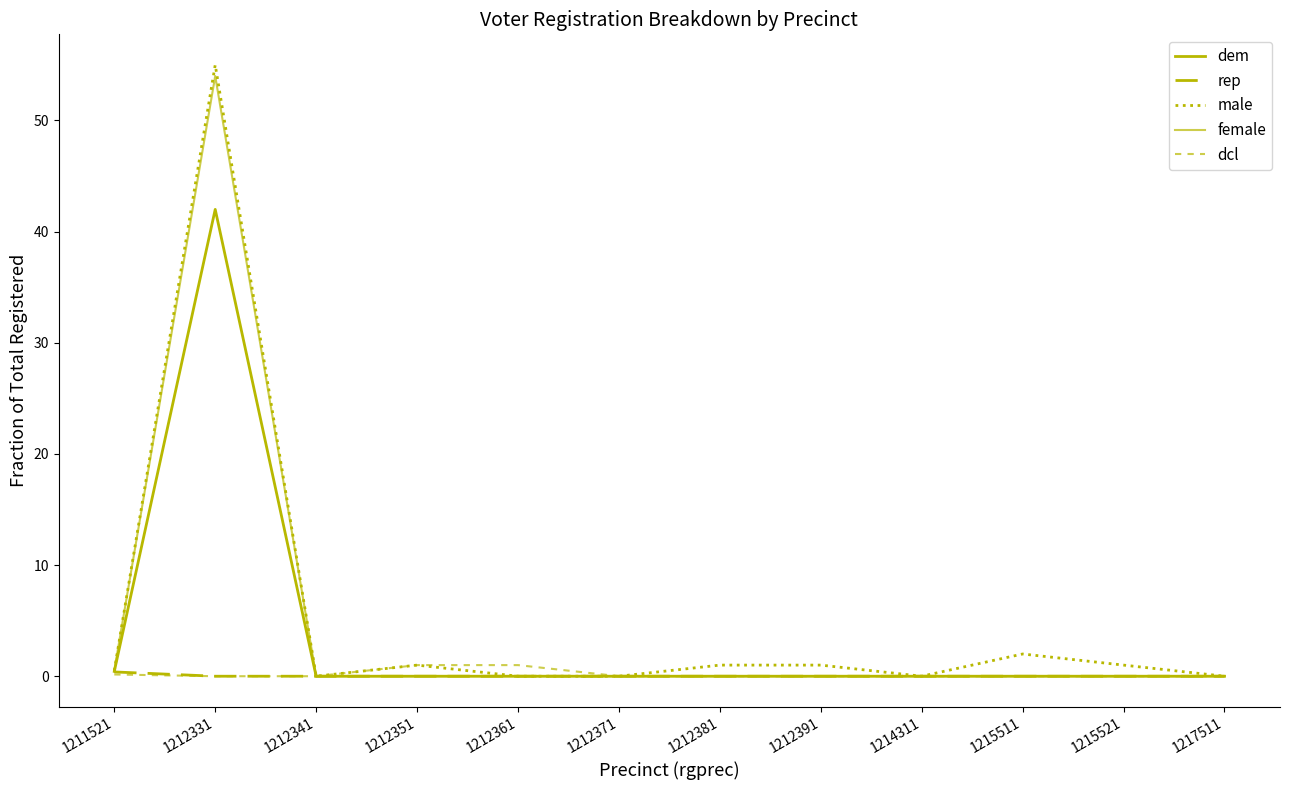

How many lines are shown in the chart?

5